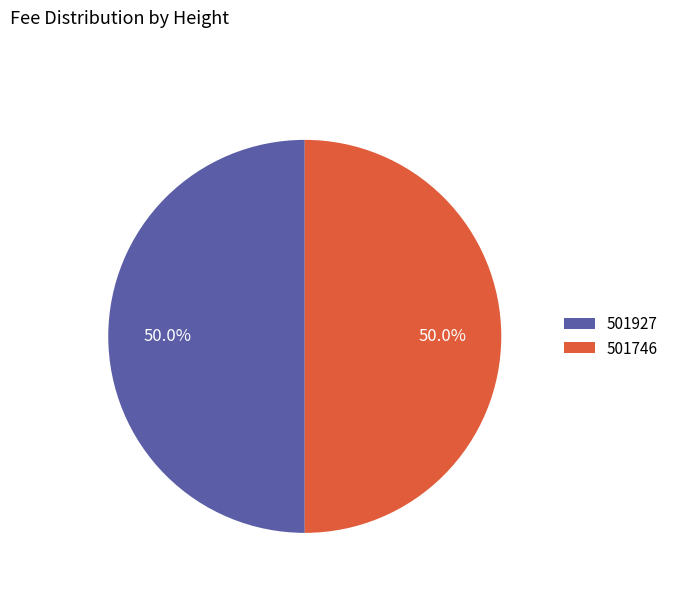

What percentage do 501927 and 501746 together represent?

100.0%